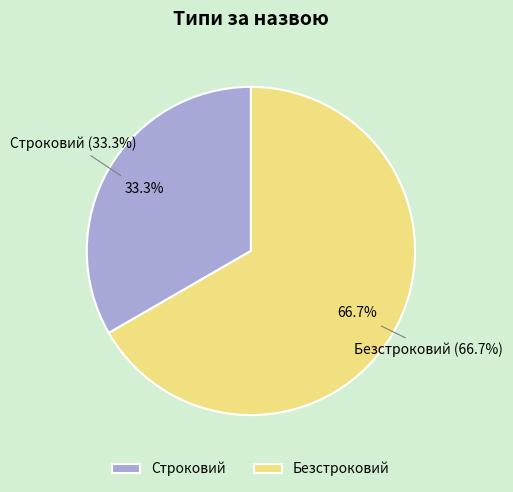

To the nearest percent, what is the combined percentage of Строковий and Безстроковий?

100%